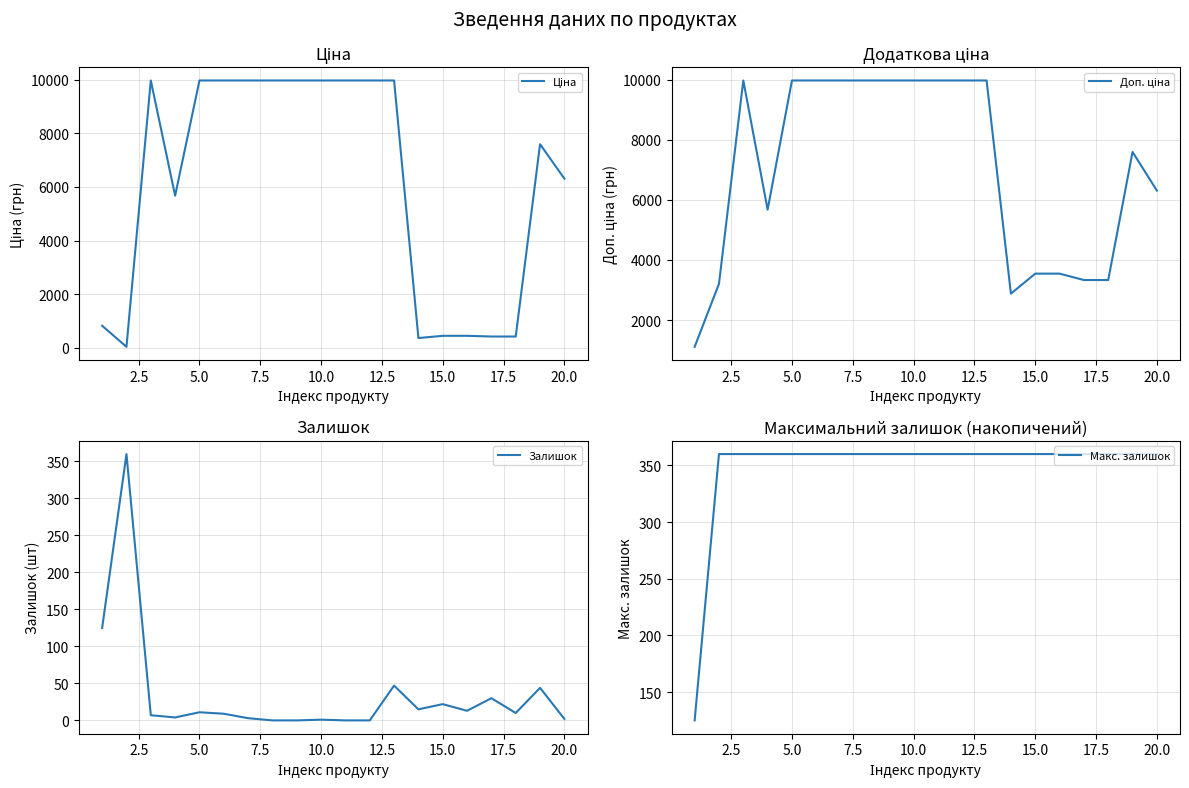

At how many categories does at least one series exceed 4540?

13